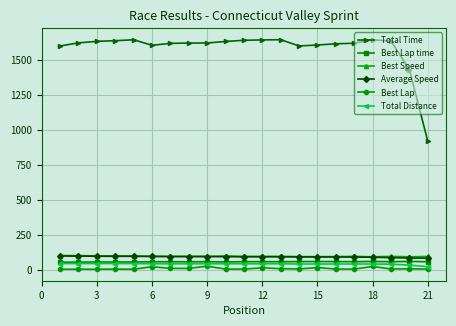

What is the highest value of the Total Time series?

1643.8